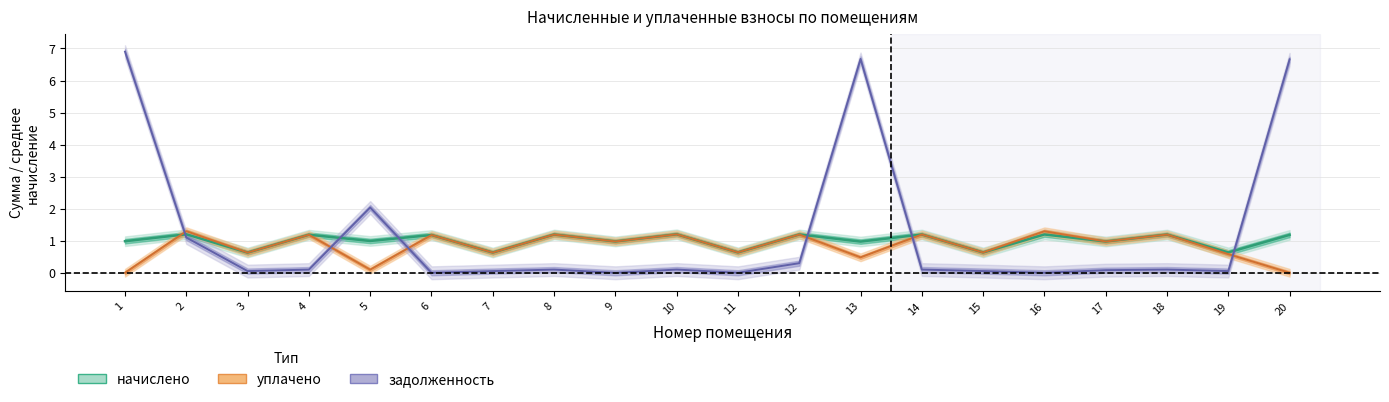

What are all the series names shown in the legend?

начислено, уплачено, задолженность